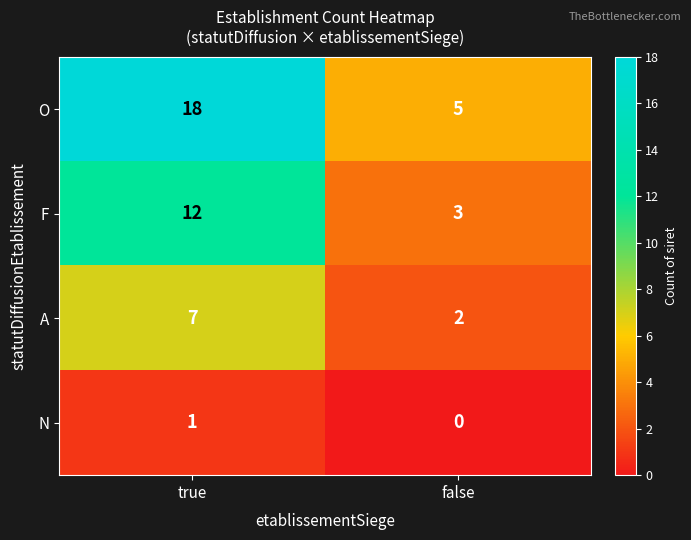

Rank the series at true from lowest to highest value.

N, A, F, O